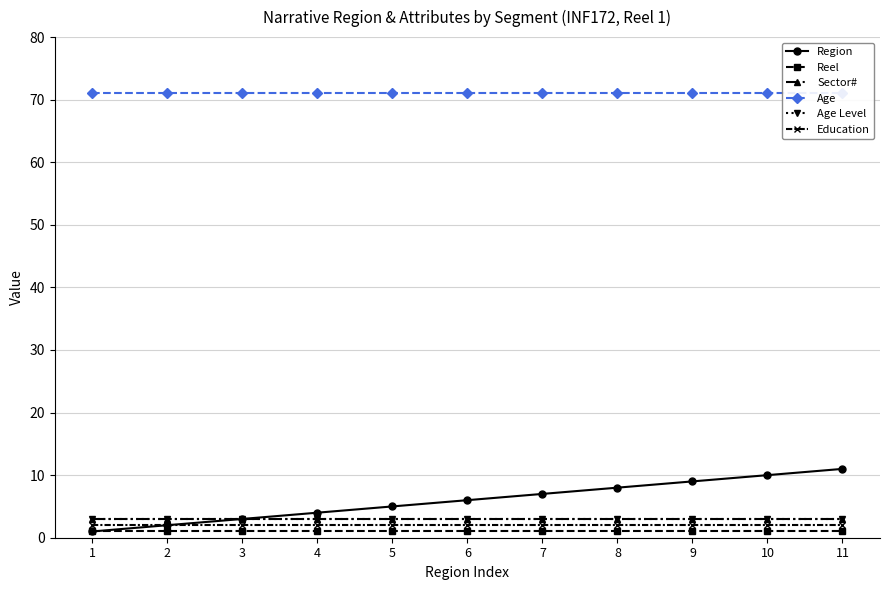

What is the sum of the Age values at 8 and 11?

142